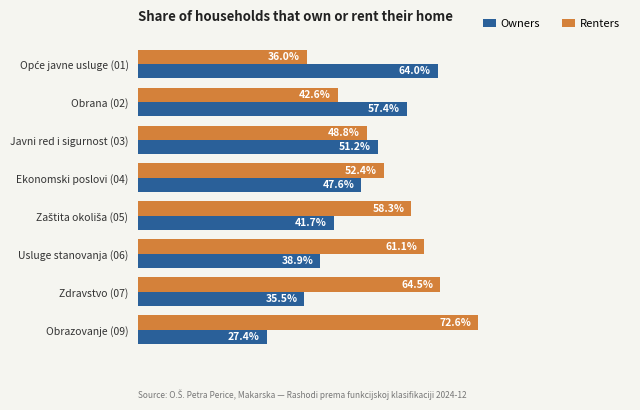

Rank the series by their average value, from highest to lowest.

Renters, Owners